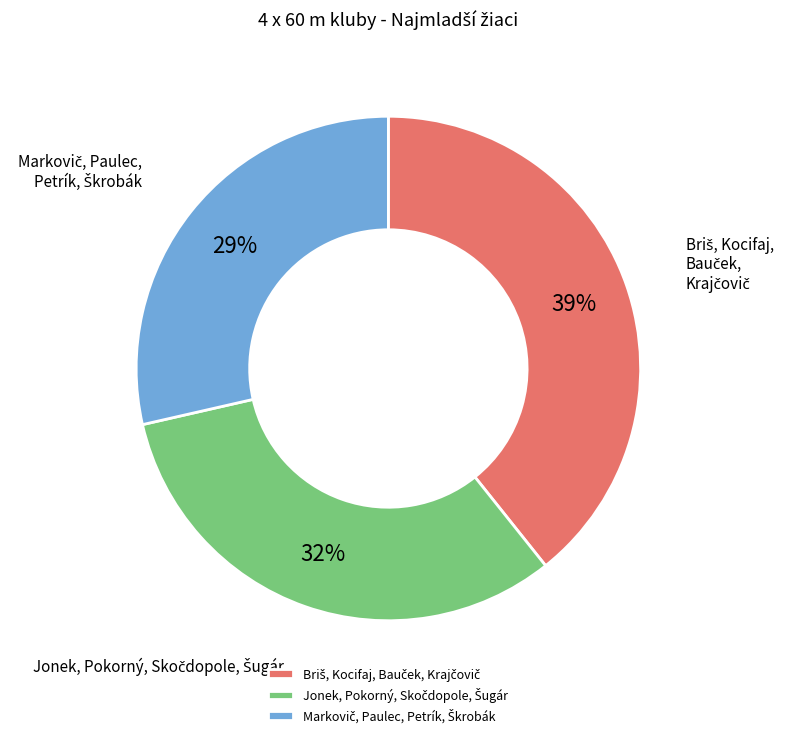

Does any single category account for the majority?

No